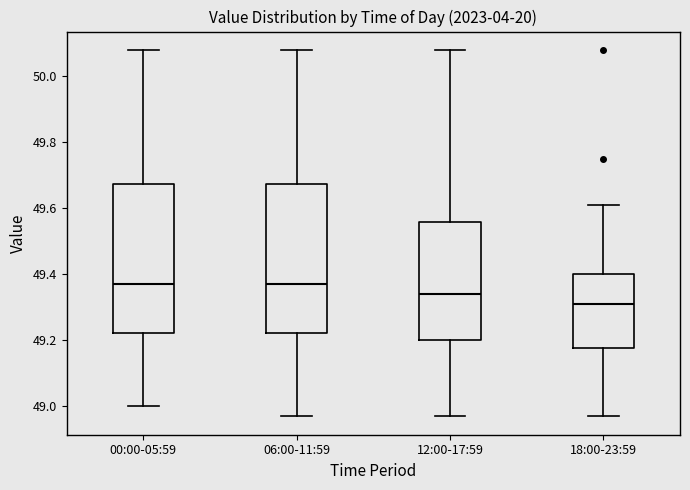

Reading left to right, transcribe this box plot: for each box, give where its median line is, the range the box spans, and where its two whiskers end, as read against the y-axis. The values are not printed on the chart, so give them approximately, as read against the axis.

00:00-05:59: median 49.38, box 49.22 to 49.68, whiskers 49.00 to 50.08
06:00-11:59: median 49.38, box 49.22 to 49.68, whiskers 48.98 to 50.08
12:00-17:59: median 49.34, box 49.20 to 49.56, whiskers 48.98 to 50.08
18:00-23:59: median 49.32, box 49.18 to 49.40, whiskers 48.98 to 49.62